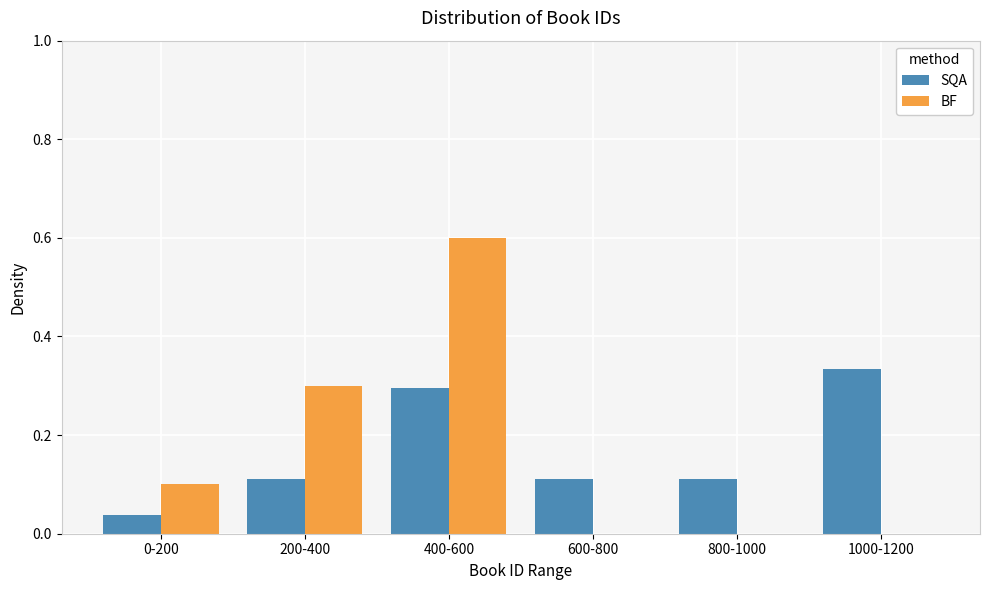

At which category is the sum across all series the highest?

400-600